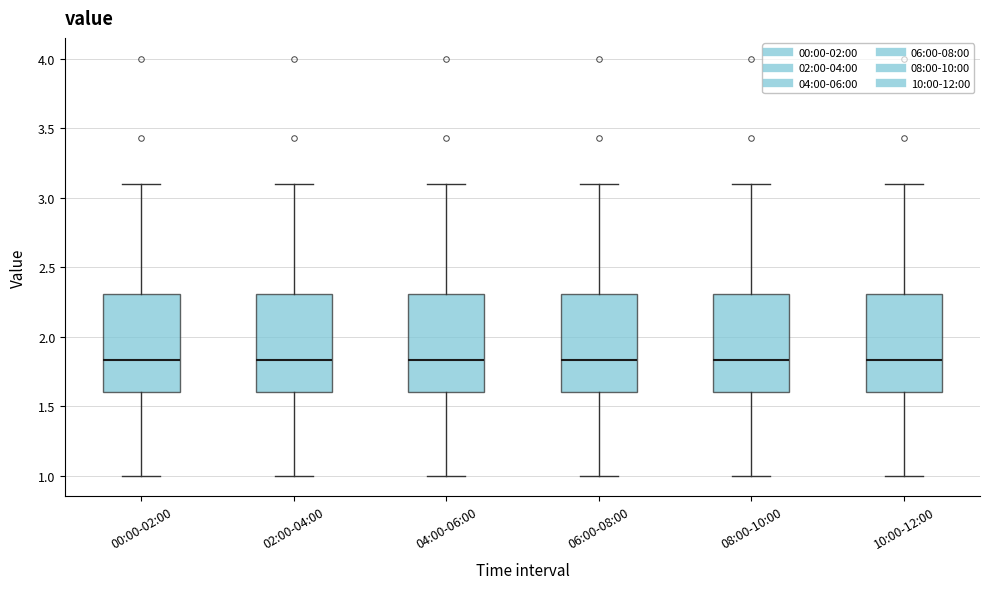

Reading left to right, read every box against the y-axis: the position of its median line, the range the box covers, and the ends of its whiskers. The values are not printed on the chart, so give them approximately, as read against the axis.

00:00-02:00: median 1.85, box 1.60 to 2.30, whiskers 1.00 to 3.10
02:00-04:00: median 1.85, box 1.60 to 2.30, whiskers 1.00 to 3.10
04:00-06:00: median 1.85, box 1.60 to 2.30, whiskers 1.00 to 3.10
06:00-08:00: median 1.85, box 1.60 to 2.30, whiskers 1.00 to 3.10
08:00-10:00: median 1.85, box 1.60 to 2.30, whiskers 1.00 to 3.10
10:00-12:00: median 1.85, box 1.60 to 2.30, whiskers 1.00 to 3.10